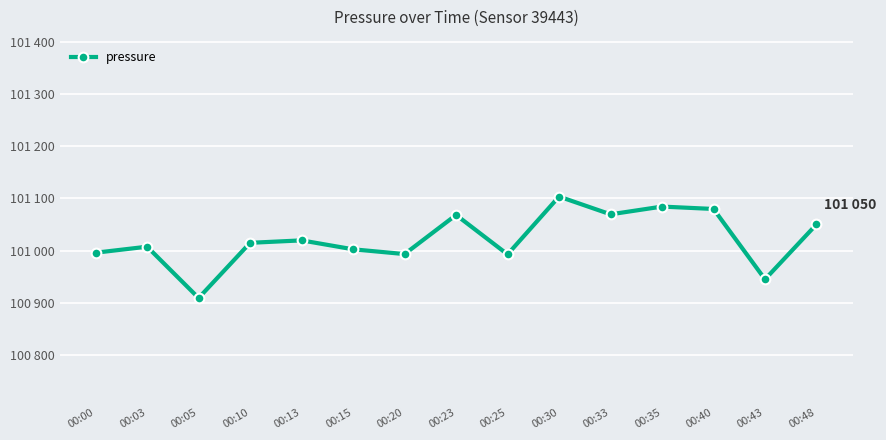

At which category does the data reach its first local peak?

00:03